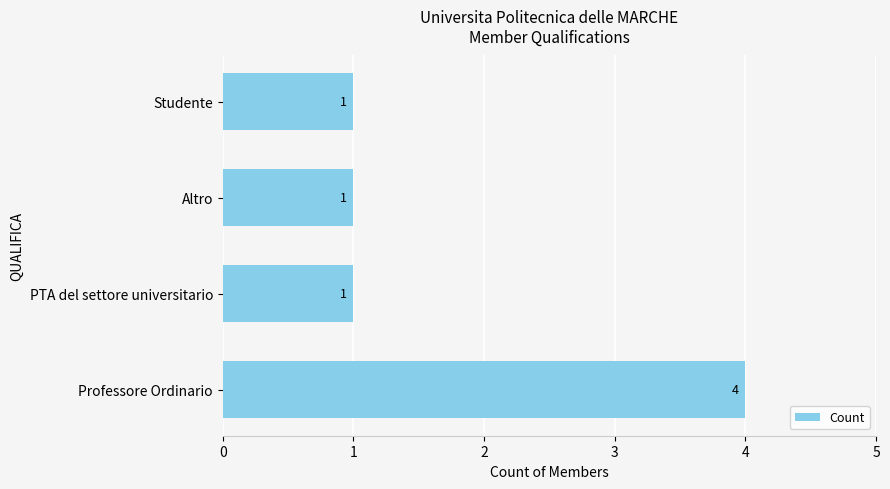

What is the change in value from Professore Ordinario to PTA del settore universitario?

-3